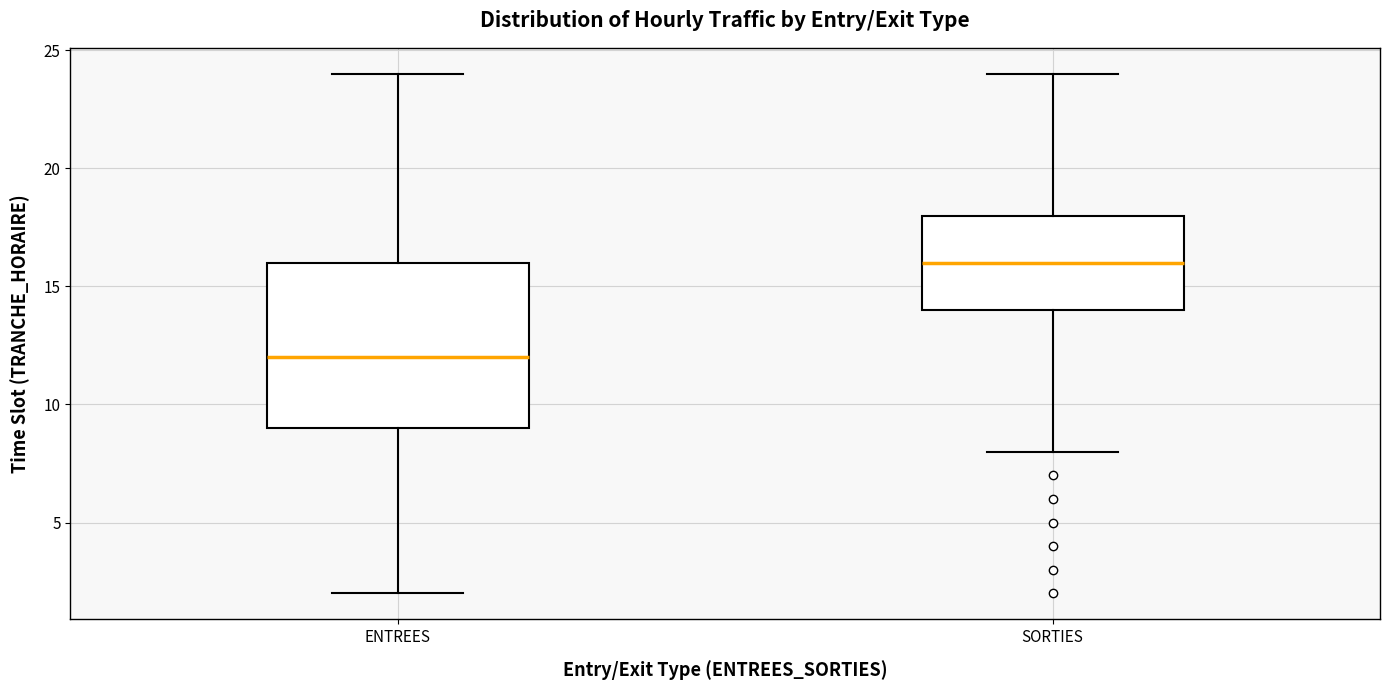

Reading left to right, transcribe this box plot: for each box, give where its median line is, the range the box spans, and where its two whiskers end, as read against the y-axis. The values are not printed on the chart, so give them approximately, as read against the axis.

ENTREES: median 12, box 9 to 16, whiskers 2 to 24
SORTIES: median 16, box 14 to 18, whiskers 8 to 24